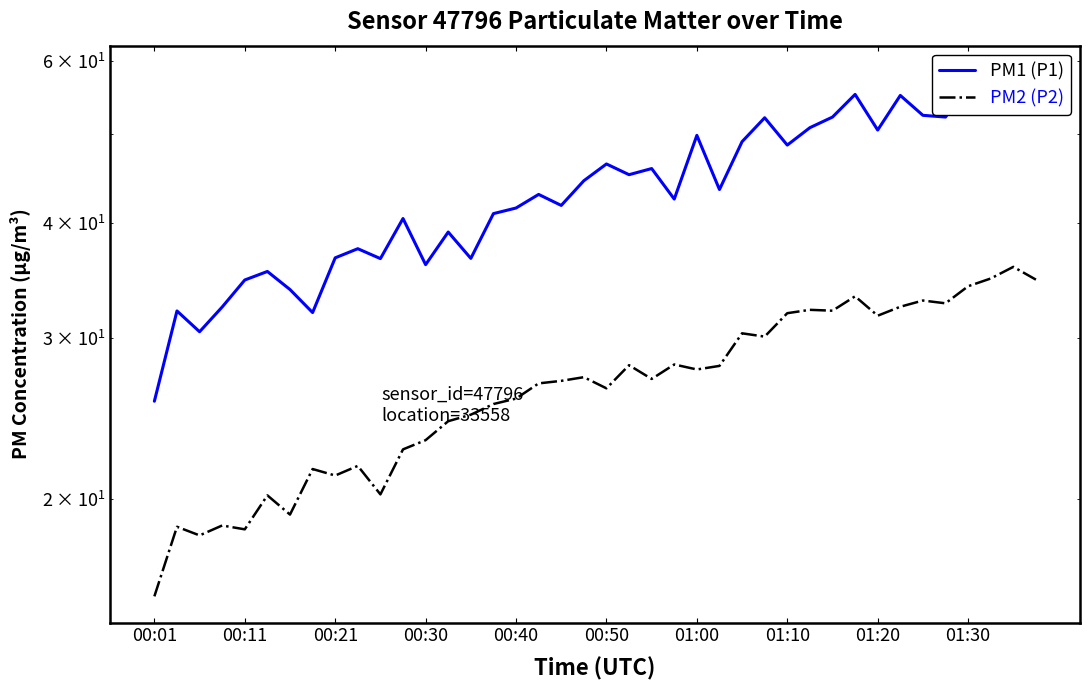

Reading left to right, transcribe all the data shown in this chart.

PM1 (P1): 25.6	32.1	30.4	32.4	34.7	35.4	33.9	31.9	36.6	37.5	36.6	40.5	36.0	39.1	36.6	41.0	41.5	43.0	41.8	44.5	46.4	45.1	45.9	42.5	49.8	43.5	49.0	52.1	48.6	50.8	52.2	55.2	50.5	55.1	52.4	52.2	56.4	53.5	58.4	54.9
PM2 (P2): 15.7	18.7	18.3	18.7	18.6	20.2	19.2	21.6	21.2	21.8	20.2	22.7	23.2	24.3	24.7	25.4	25.8	26.8	26.9	27.2	26.4	28.0	27.1	28.1	27.7	27.9	30.3	30.1	31.9	32.2	32.1	33.3	31.7	32.4	32.9	32.7	34.1	34.8	35.8	34.7